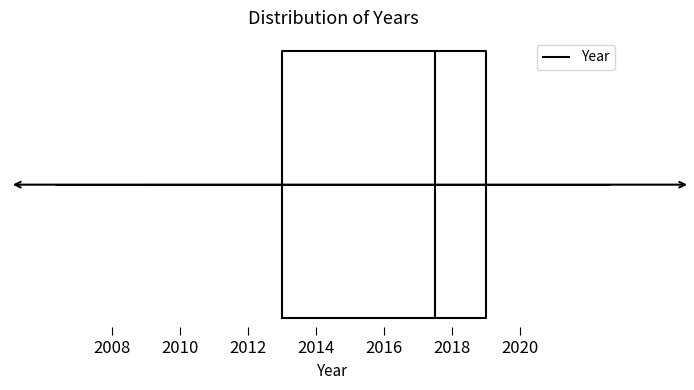

Read this box plot against the x-axis: the position of the median line, the range covered by the box, and the ends of both whiskers. The values are not printed on the chart, so give them approximately, as read against the axis.

median 2017.6, box 2013.0 to 2019.0, whiskers 2009.0 to 2019.0